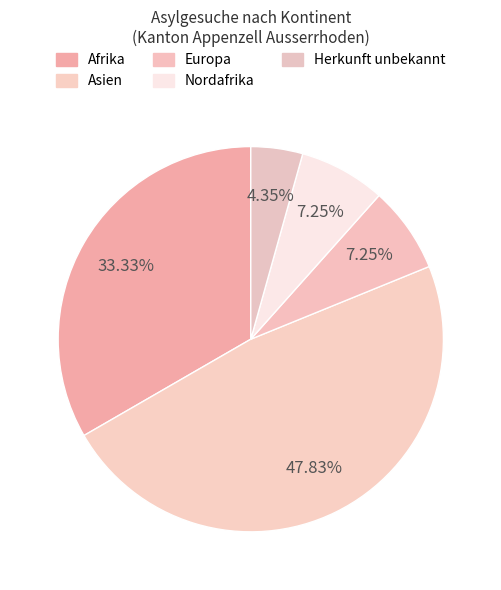

Does Europa represent more than half of the total?

No